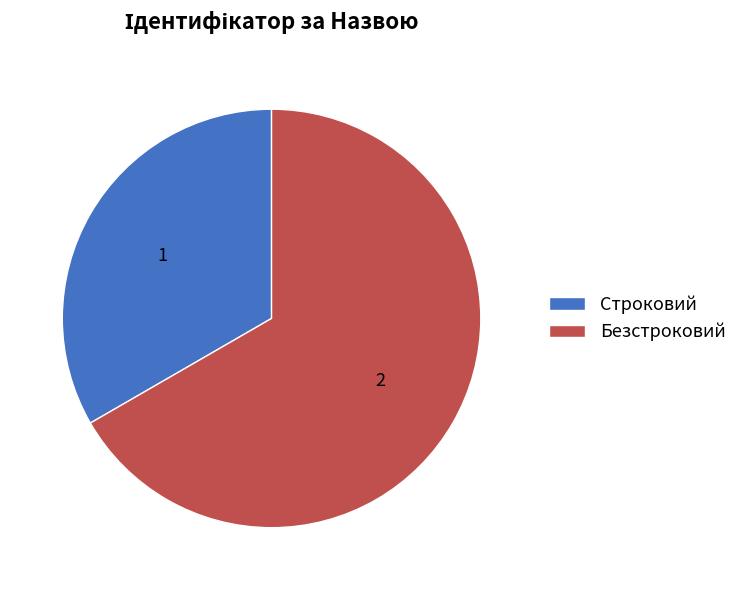

True or false: Строковий accounts for 33% of the total.

True